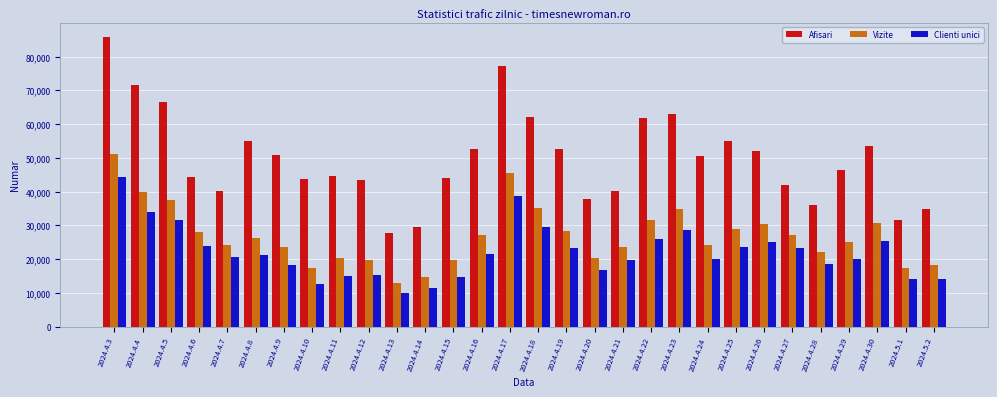

The value of Clienti unici at 2024.4.30 is 36176. True or false?

False